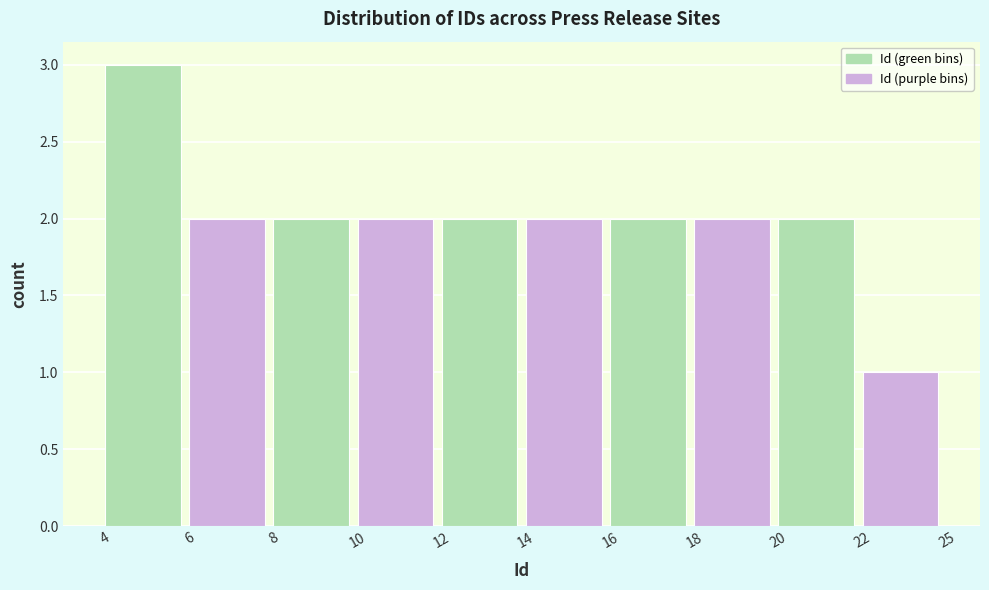

Reading right to left, list all the values displayed in this chart.

1	2	2	2	2	2	2	2	2	3